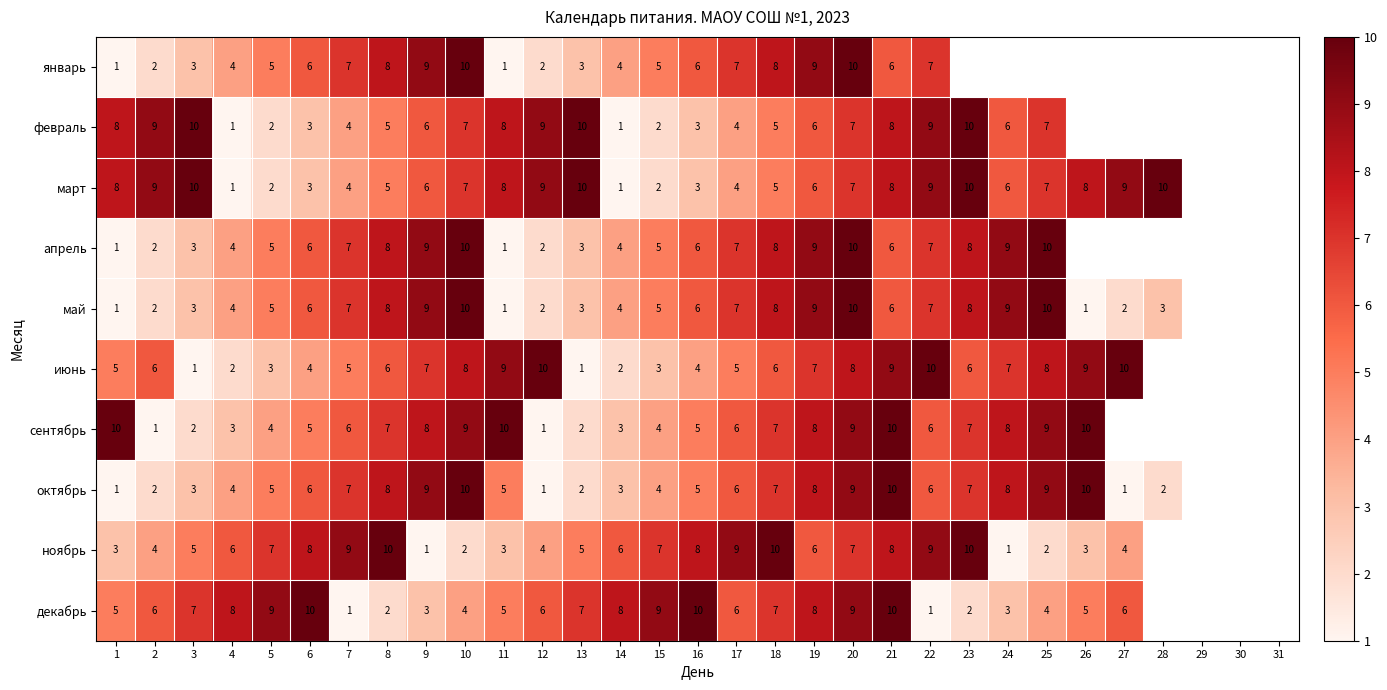

What is the total value across all series at 7?

57